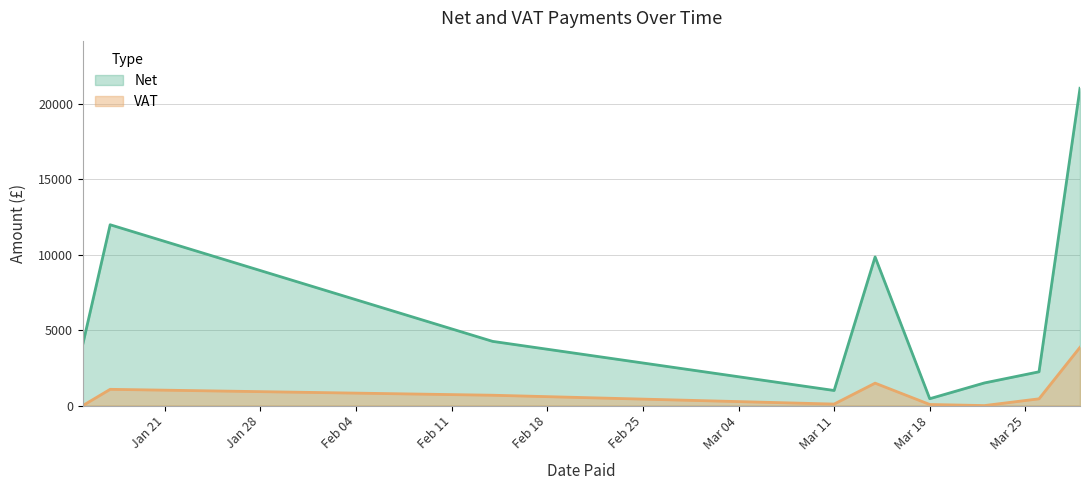

Does the chart have visible grid lines?

Yes